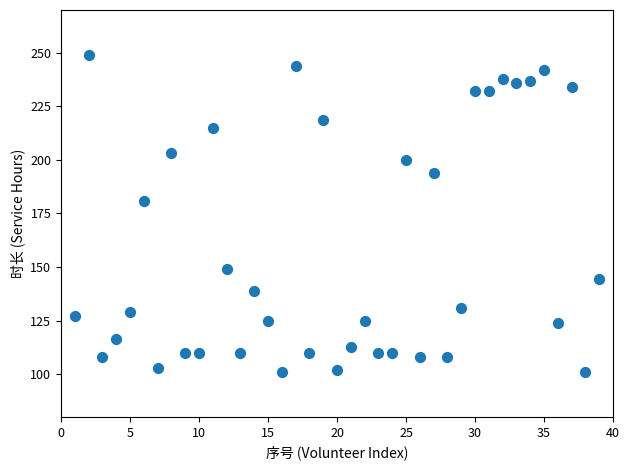

What Y value in the scatter plot is closest to 175?

181.0